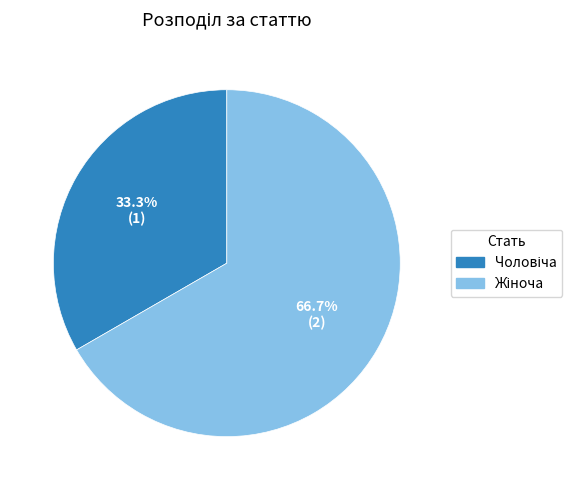

Does any single category account for the majority?

Yes